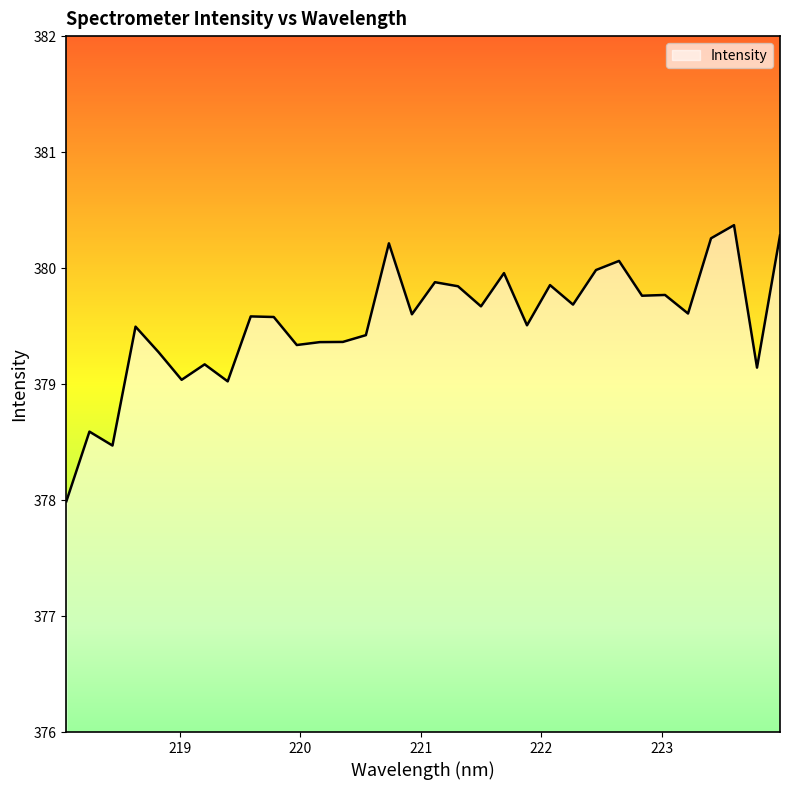

What is the minimum value shown in the chart?

378.0